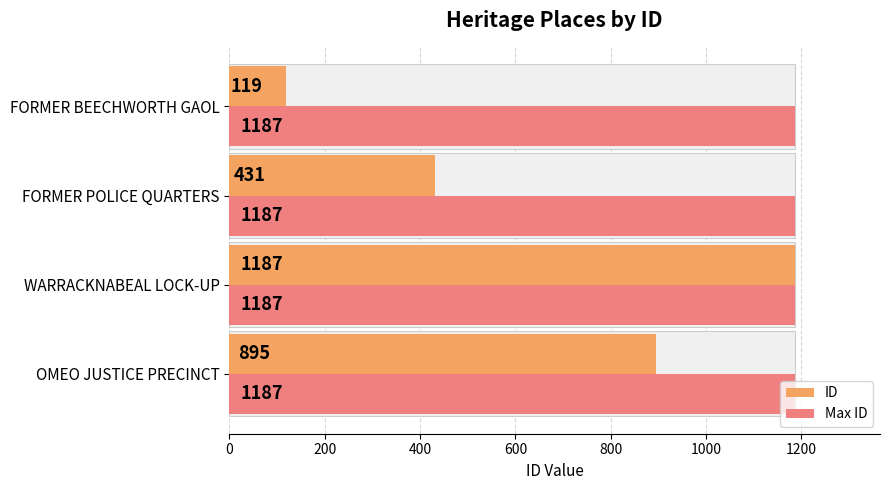

What is the sum of all ID values?

2632.0